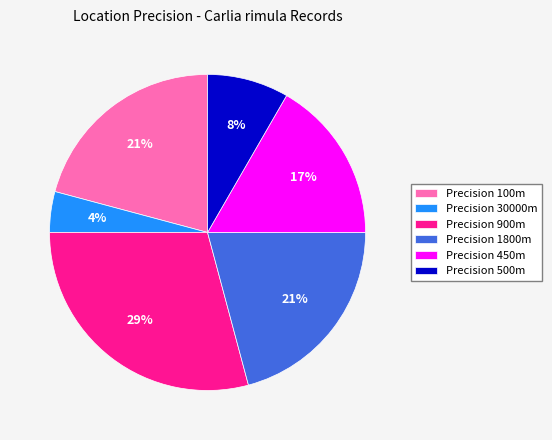

Between Precision 30000m and Precision 900m, which is larger?

Precision 900m